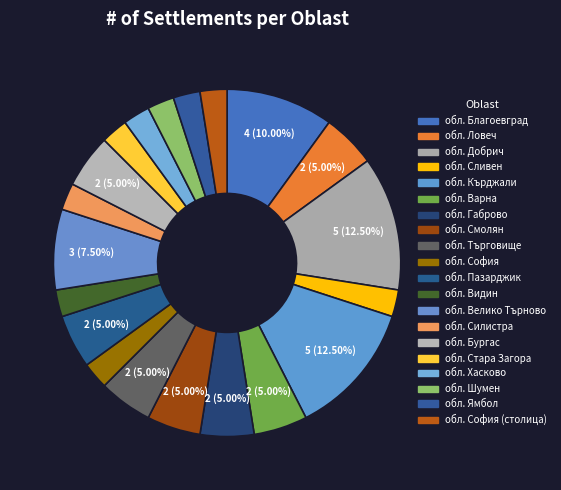

Which category has the smallest portion of the pie?

обл. Сливен